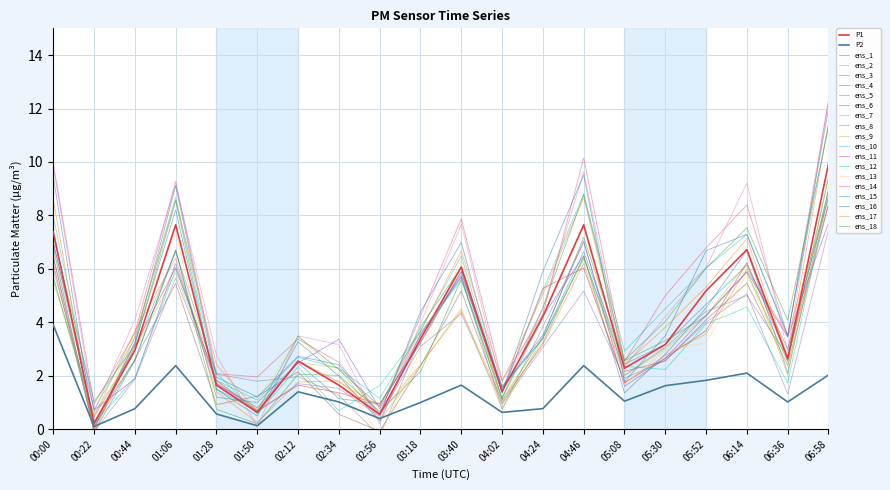

What is the sum of all P1 values?

77.9